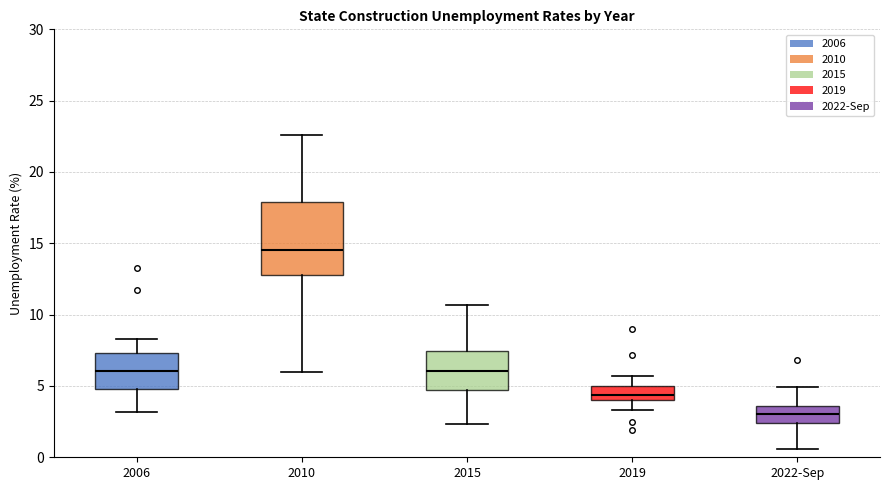

Reading left to right, read every box against the y-axis: the position of its median line, the range the box covers, and the ends of its whiskers. The values are not printed on the chart, so give them approximately, as read against the axis.

2006: median 6.0, box 5.0 to 7.5, whiskers 3.0 to 8.5
2010: median 14.5, box 13.0 to 18.0, whiskers 6.0 to 22.5
2015: median 6.0, box 4.5 to 7.5, whiskers 2.5 to 10.5
2019: median 4.5, box 4.0 to 5.0, whiskers 3.5 to 5.5
2022-Sep: median 3.0, box 2.5 to 3.5, whiskers 0.5 to 5.0